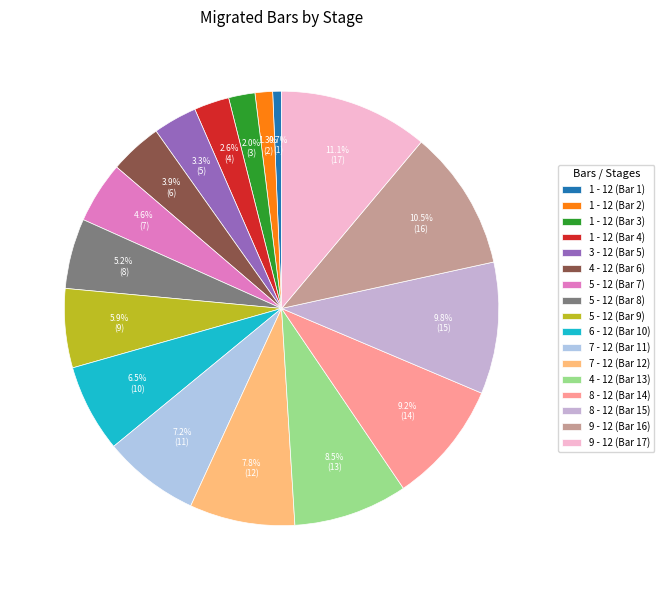

To the nearest percent, what is the difference between the 5 - 12 (Bar 7) and 5 - 12 (Bar 9) slice percentages?

1%